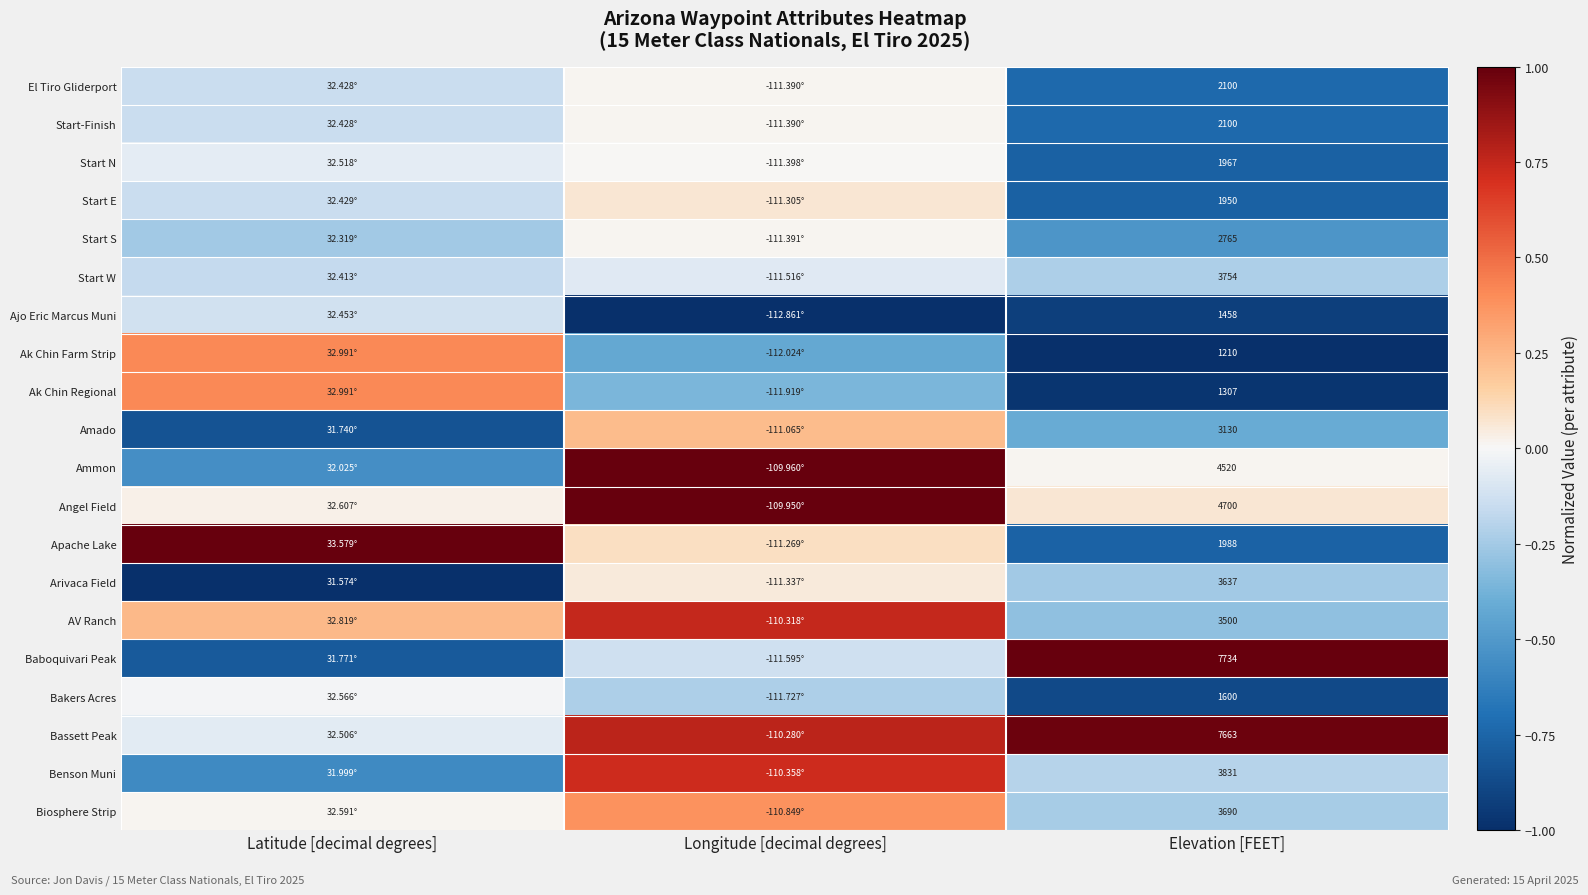

What is the difference between the maximum and second lowest values in the Ak Chin Farm Strip series?

0.8